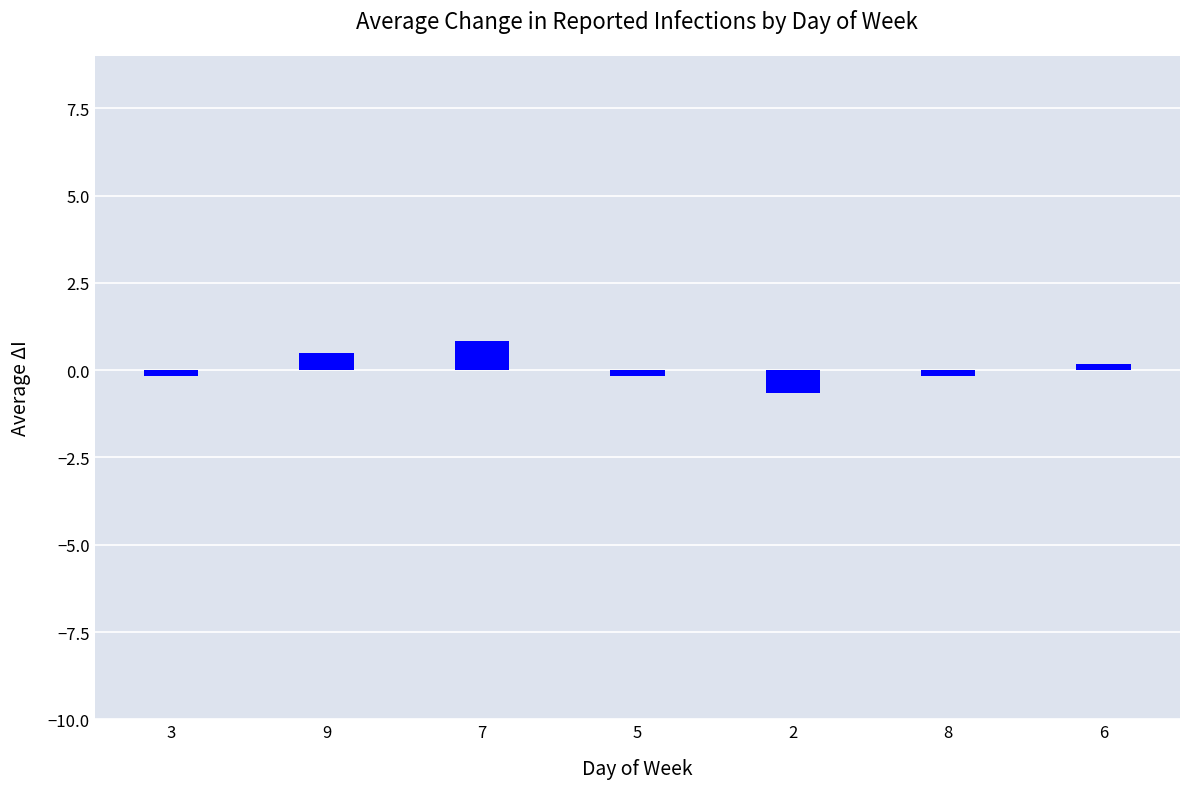

Reading left to right, what are all the values shown in this chart?

-0.2	0.5	0.8	-0.2	-0.7	-0.2	0.2